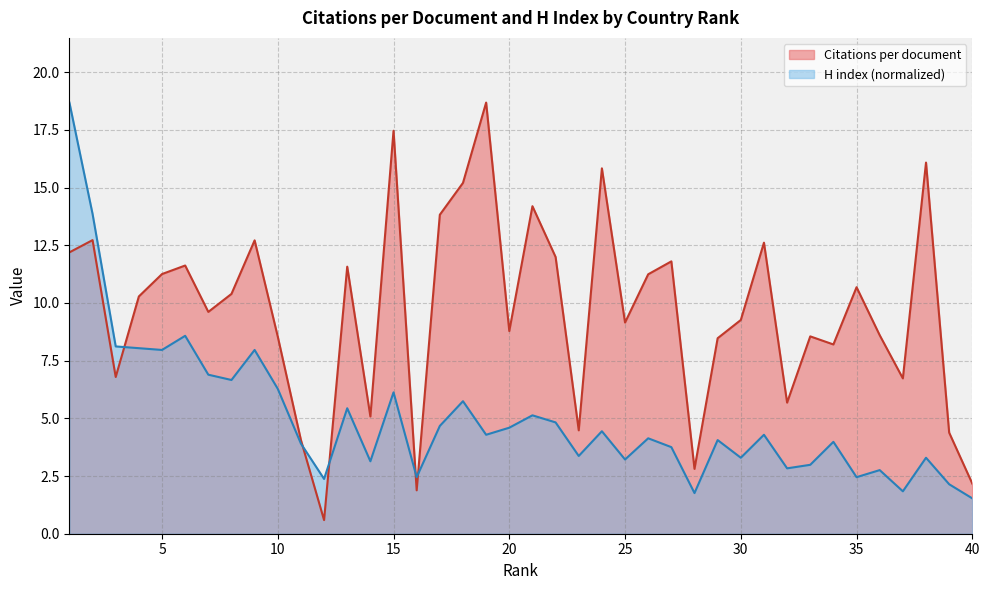

Does the chart display data point markers on the line(s)?

No